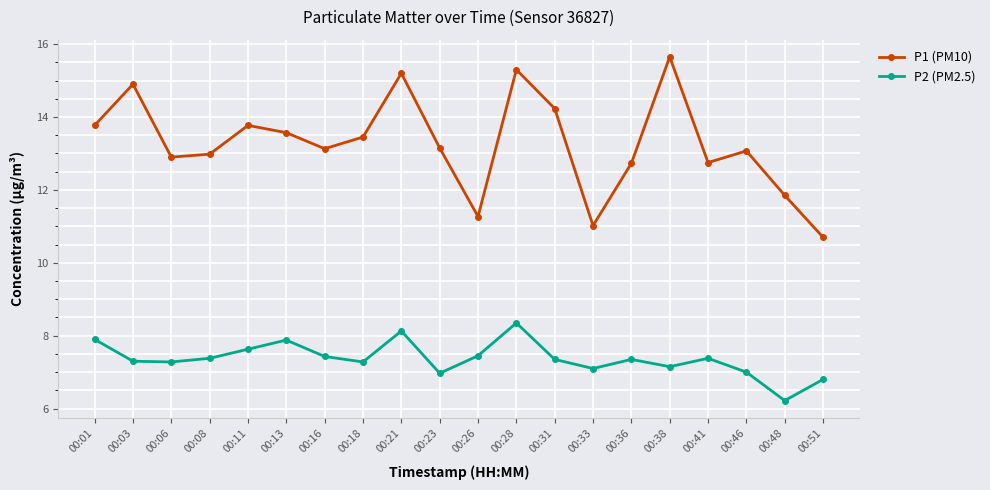

True or false: P1 (PM10) and P2 (PM2.5) intersect in this chart.

False